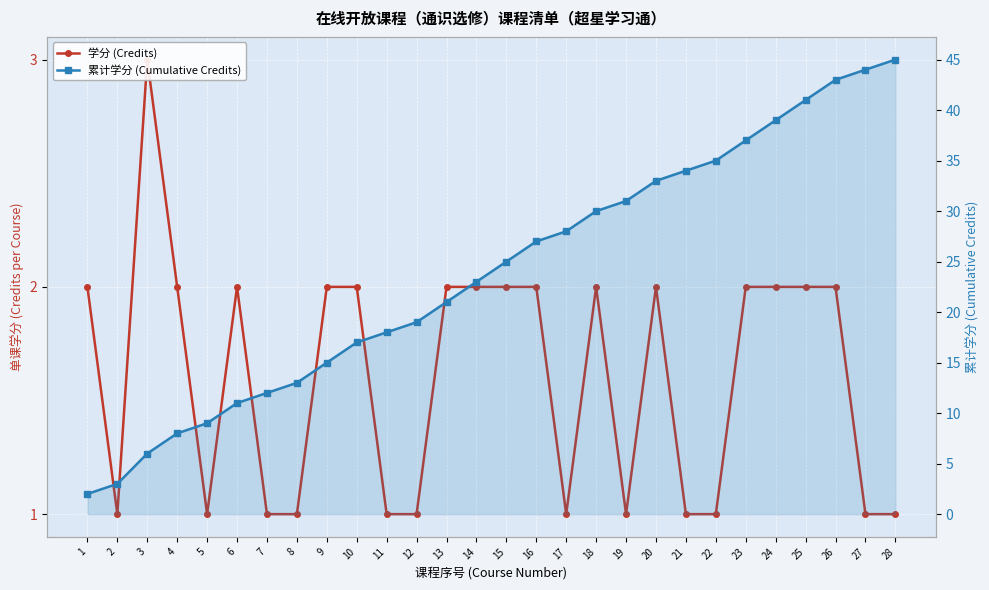

Reading left to right, list all the values displayed in this chart.

学分 (Credits): 1=2	2=1	3=3	4=2	5=1	6=2	7=1	8=1	9=2	10=2	11=1	12=1	13=2	14=2	15=2	16=2	17=1	18=2	19=1	20=2	21=1	22=1	23=2	24=2	25=2	26=2	27=1	28=1
累计学分 (Cumulative Credits): 1=2	2=3	3=6	4=8	5=9	6=11	7=12	8=13	9=15	10=17	11=18	12=19	13=21	14=23	15=25	16=27	17=28	18=30	19=31	20=33	21=34	22=35	23=37	24=39	25=41	26=43	27=44	28=45